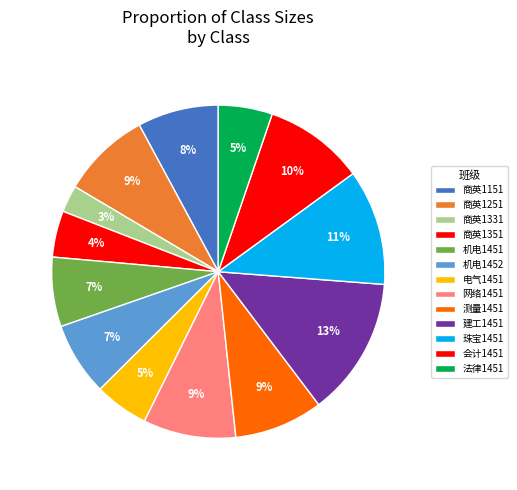

What percentage do 机电1452 and 建工1451 together represent?

20.6%